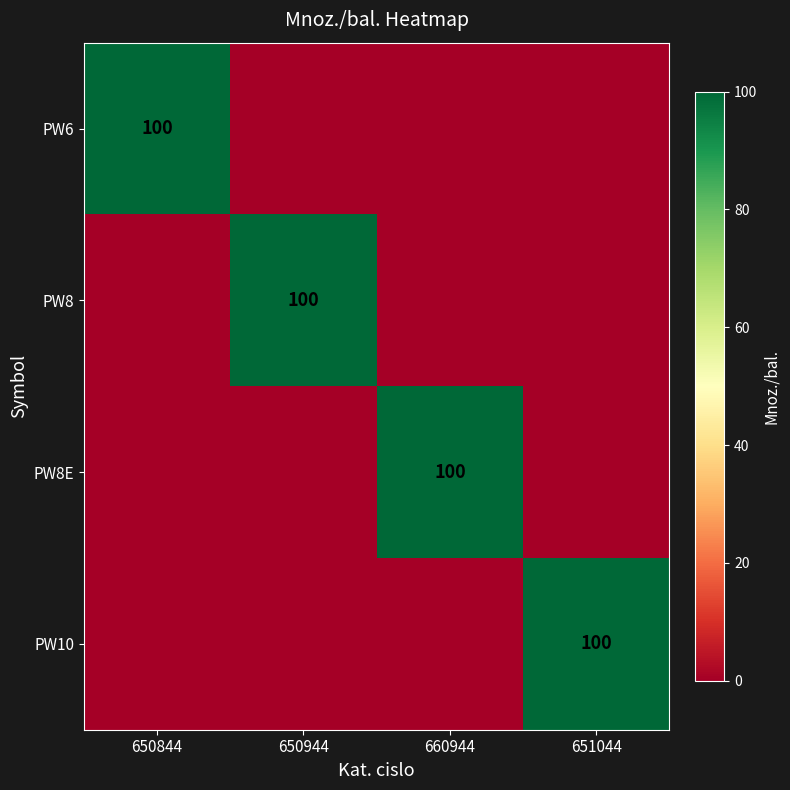

Is it true that PW8E equals 53 at 660944?

False